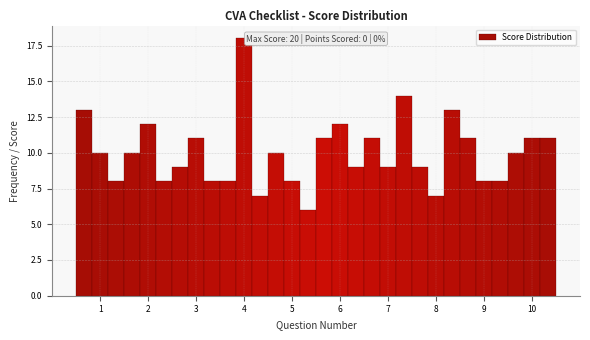

Around what value on the x-axis is the tallest bar? Give the approximate position of its centre, as read against the axis.

4.0